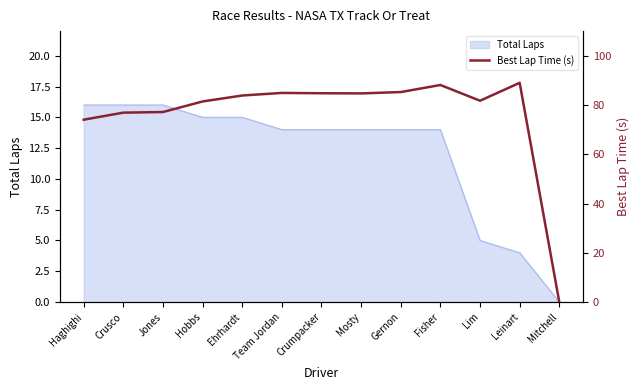

Where is the data nearest to the value 44?

Haghighi